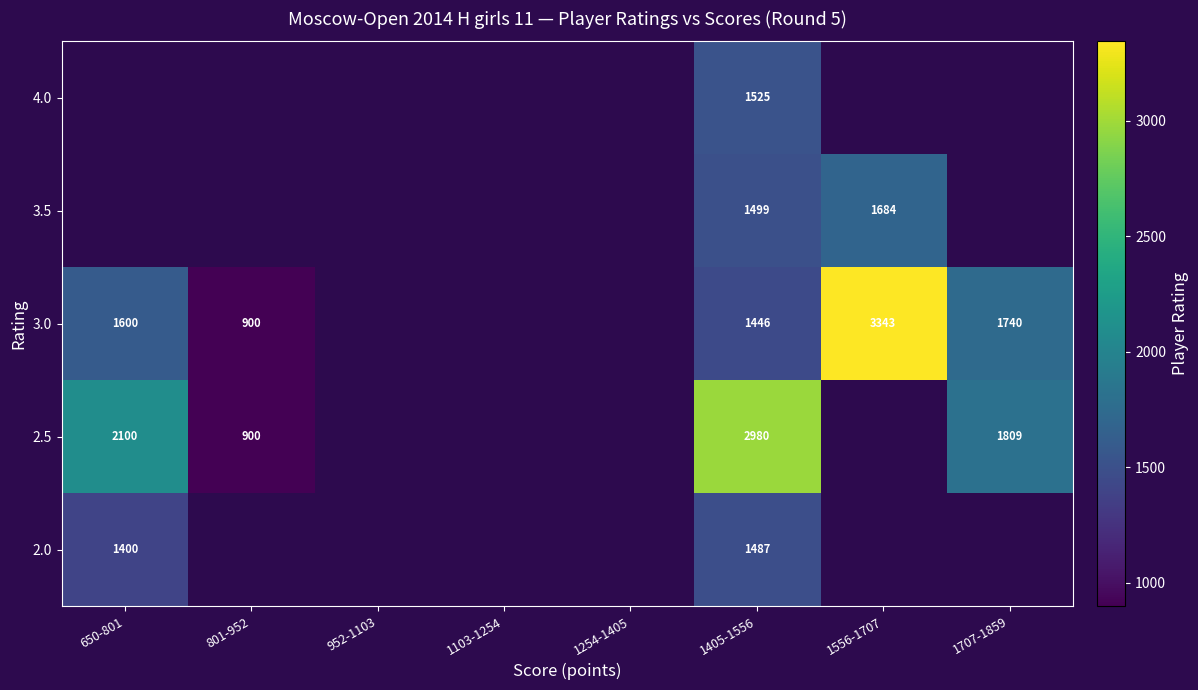

True or false: 3.5 has a value of 1684 at 1556-1707.

True